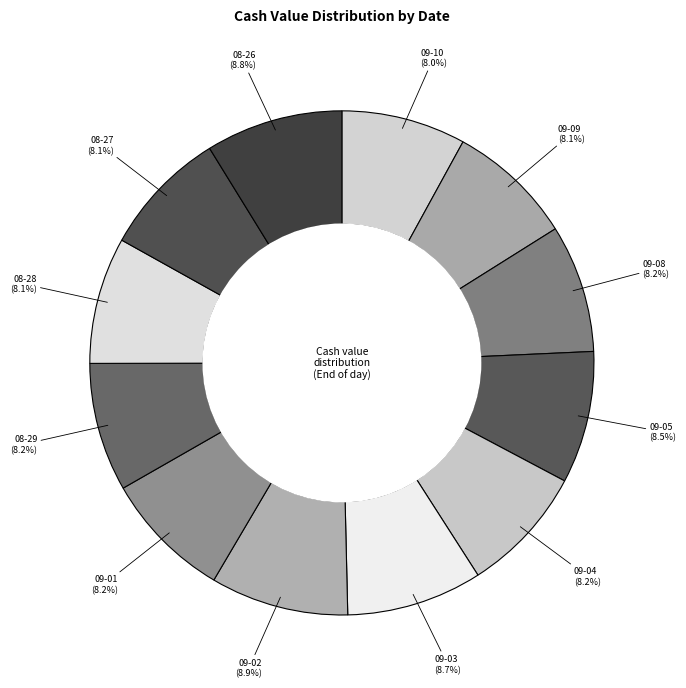

Which category has the biggest portion of the pie?

2025-09-02